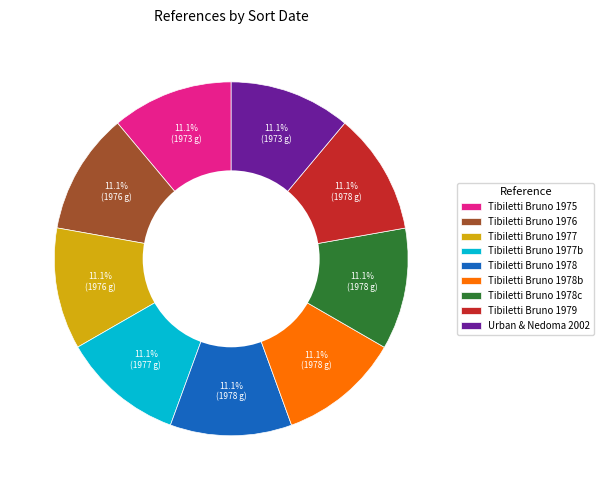

How many slices are in this pie chart?

9